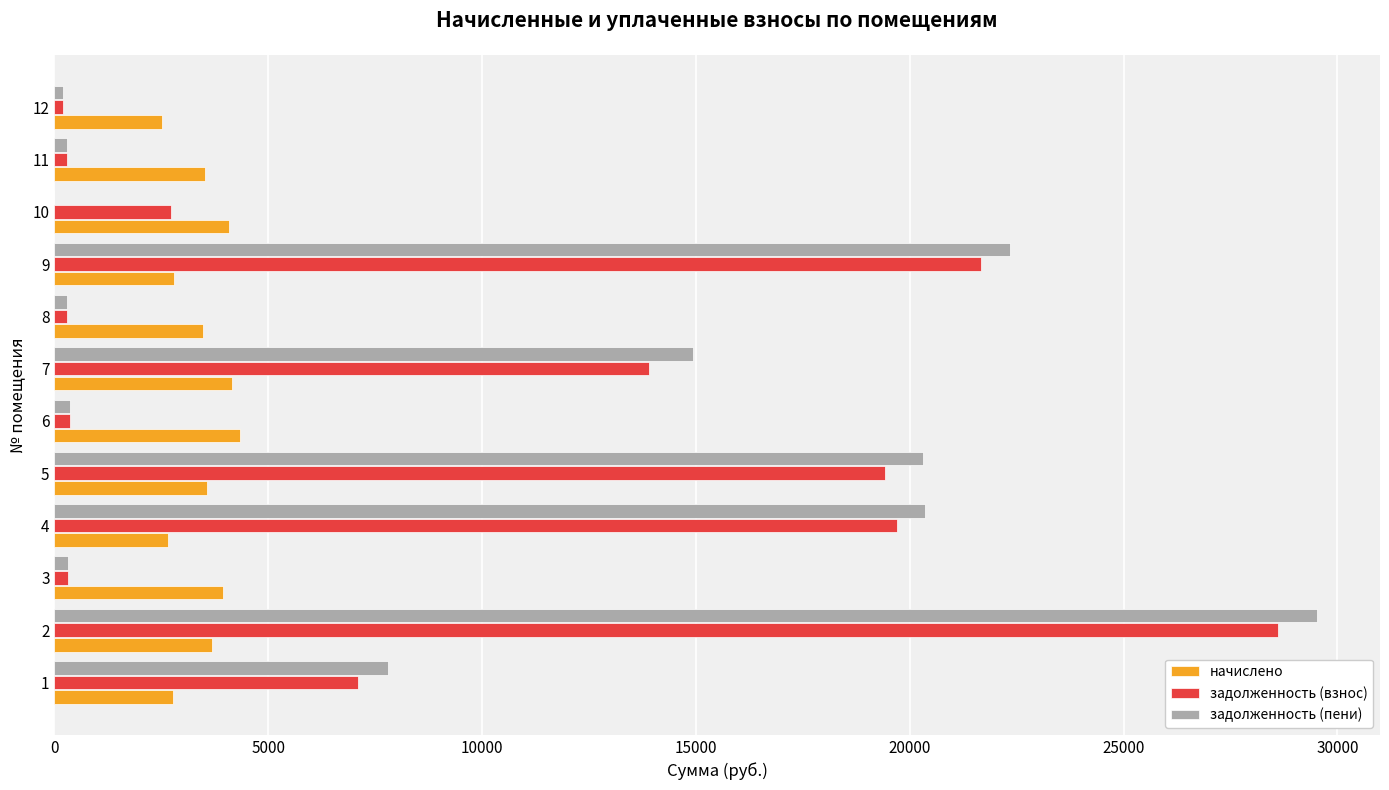

At which category is the sum across all series the highest?

2